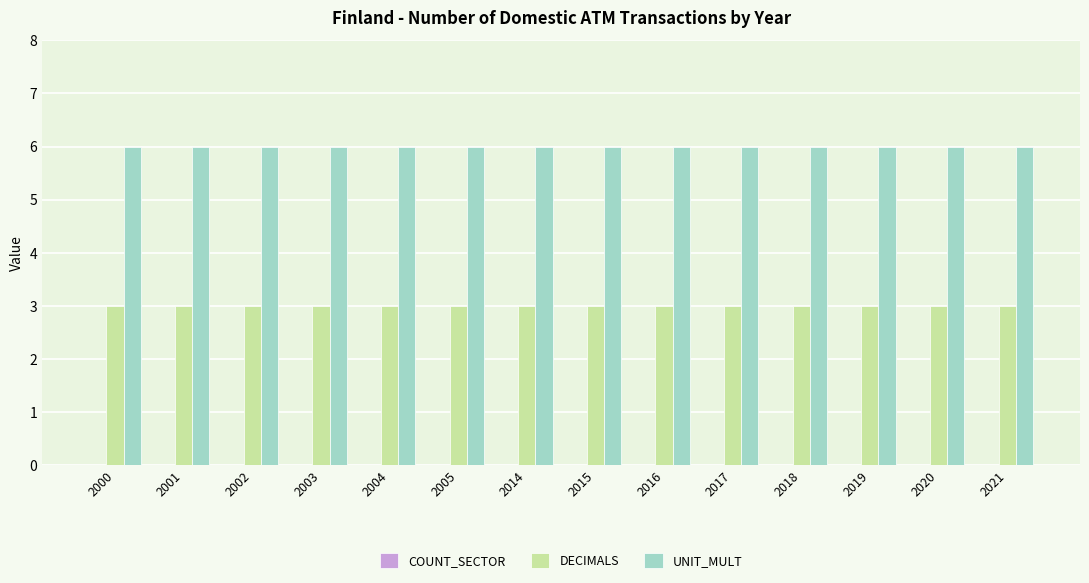

What is the difference between the highest and lowest values at 2004?

3